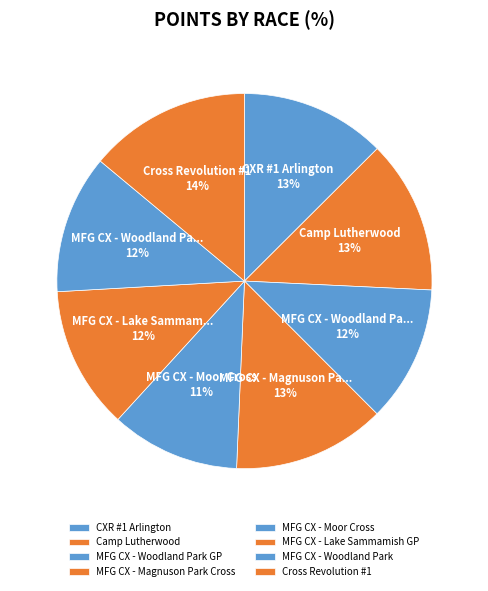

How many slices are in this pie chart?

8